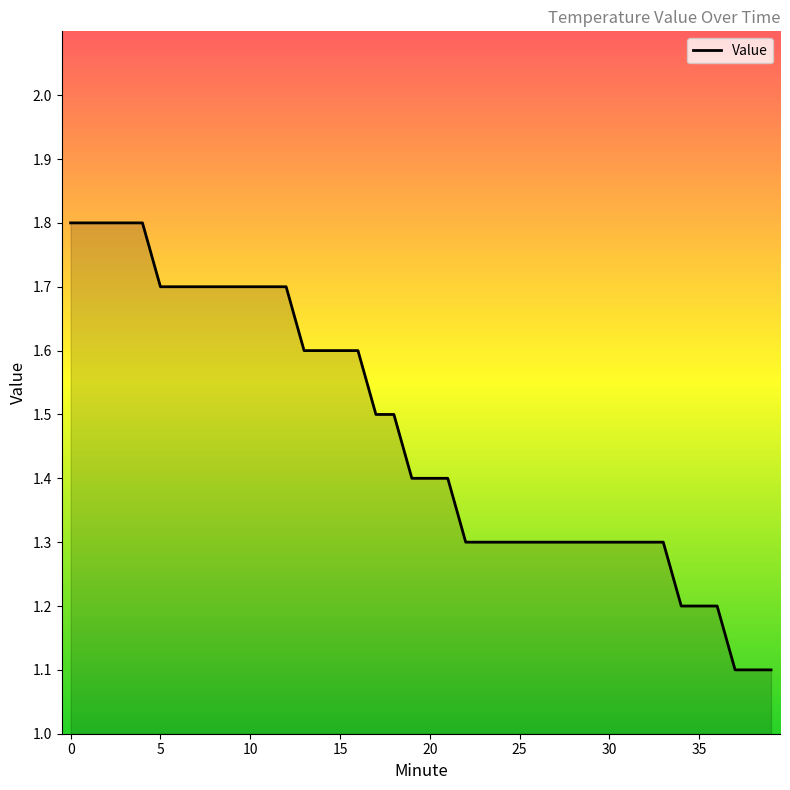

What is the greatest value displayed?

1.8